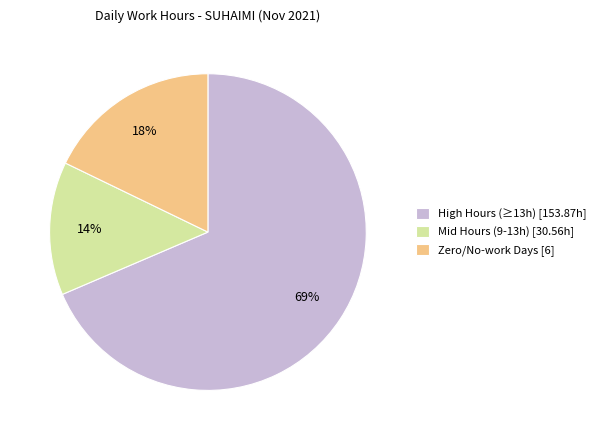

Do High Hours (≥13h) [153.87h] and Zero/No-work Days [6] together represent more than half of the pie?

Yes